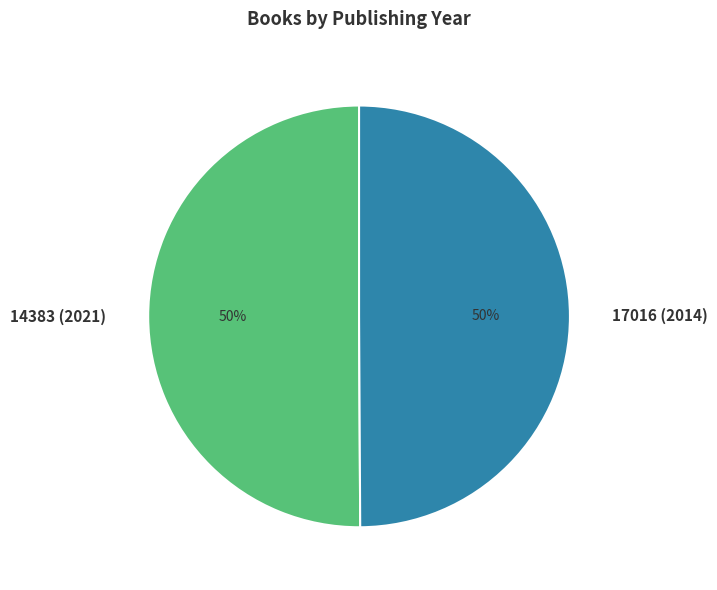

Combined, do 17016 (2014) and 14383 (2021) account for over 50%?

Yes